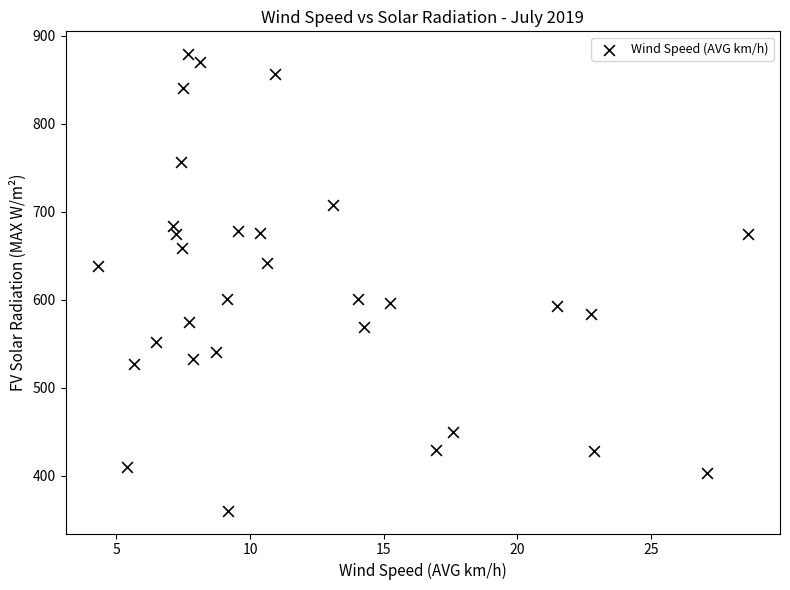

What is the range of Y values (max minus min)?

519.1